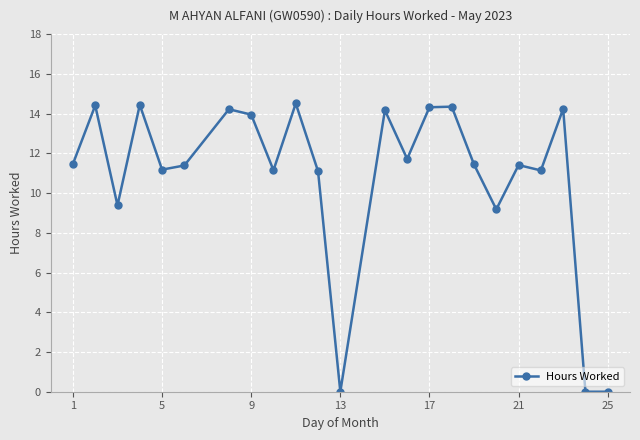

What is the value of the 4th point from the left?

14.4